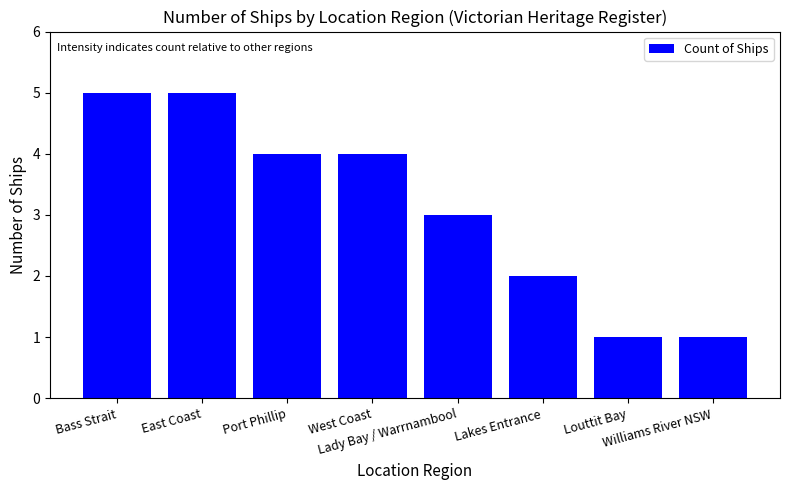

What is the average value?

3